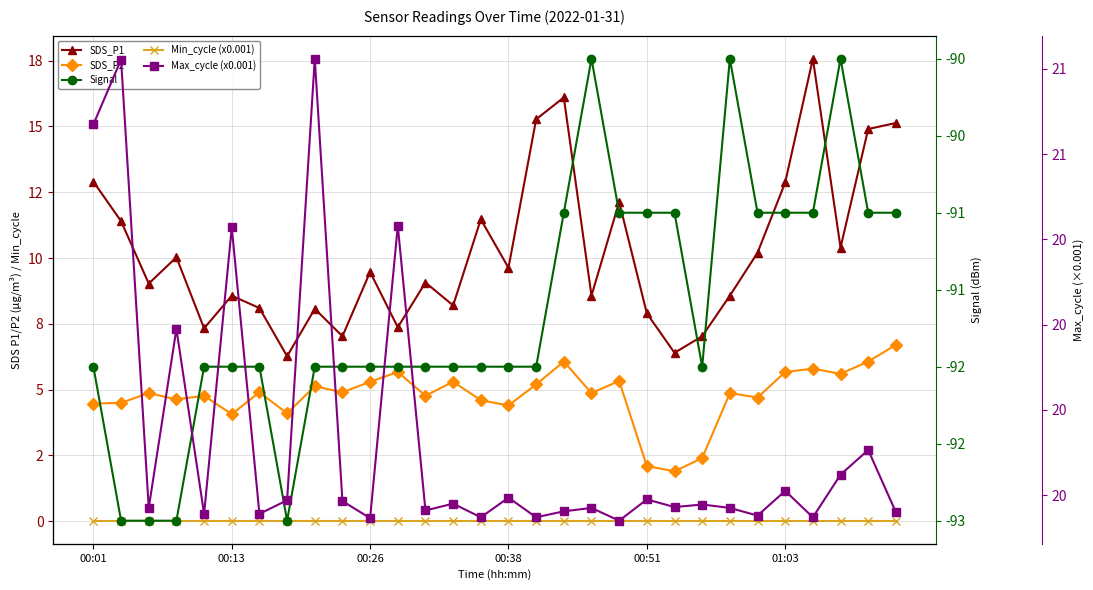

Reading left to right, extract all data points from this chart.

SDS_P1: 12.9	11.4	9.0	10.0	7.3	8.6	8.1	6.3	8.1	7.0	9.5	7.4	9.1	8.2	11.5	9.6	15.3	16.1	8.6	12.1	7.9	6.4	7.0	8.6	10.2	12.9	17.6	10.4	14.9	15.1
SDS_P2: 4.5	4.5	4.9	4.6	4.8	4.1	4.9	4.1	5.1	4.9	5.3	5.7	4.8	5.3	4.6	4.4	5.2	6.1	4.9	5.3	2.1	1.9	2.4	4.9	4.7	5.7	5.8	5.6	6.1	6.7
Min_cycle (x0.001): 0.0	0.0	0.0	0.0	0.0	0.0	0.0	0.0	0.0	0.0	0.0	0.0	0.0	0.0	0.0	0.0	0.0	0.0	0.0	0.0	0.0	0.0	0.0	0.0	0.0	0.0	0.0	0.0	0.0	0.0
Signal: -92.0	-93.0	-93.0	-93.0	-92.0	-92.0	-92.0	-93.0	-92.0	-92.0	-92.0	-92.0	-92.0	-92.0	-92.0	-92.0	-92.0	-91.0	-90.0	-91.0	-91.0	-91.0	-92.0	-90.0	-91.0	-91.0	-91.0	-90.0	-91.0	-91.0
Max_cycle (x0.001): 20.6	20.7	20.2	20.4	20.2	20.5	20.2	20.2	20.7	20.2	20.2	20.5	20.2	20.2	20.2	20.2	20.2	20.2	20.2	20.2	20.2	20.2	20.2	20.2	20.2	20.2	20.2	20.2	20.3	20.2